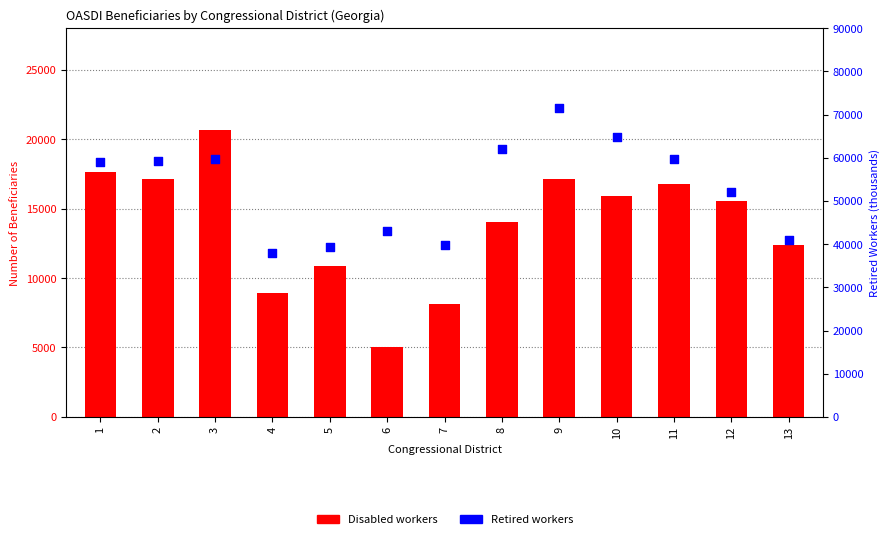

Which series contains the highest Y value?

Retired workers